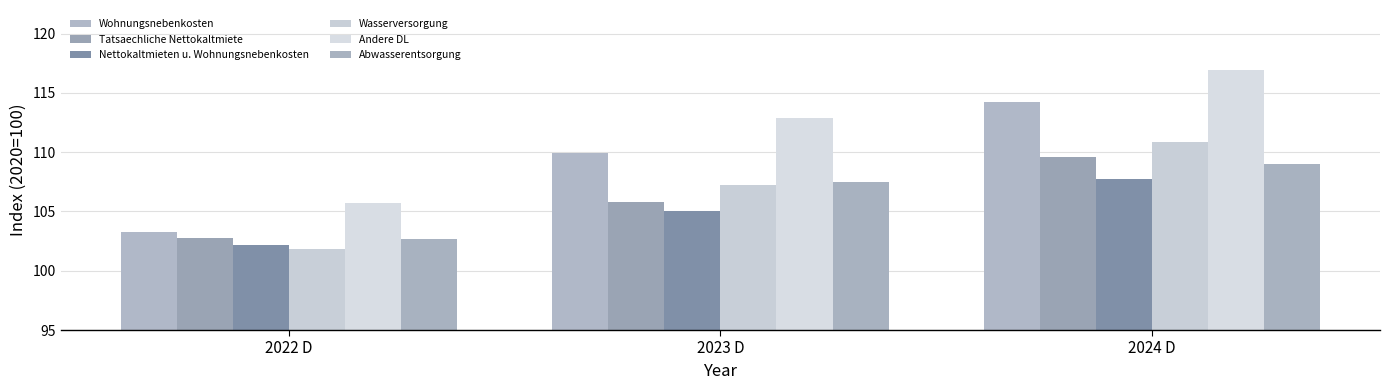

Are the bars horizontal?

No